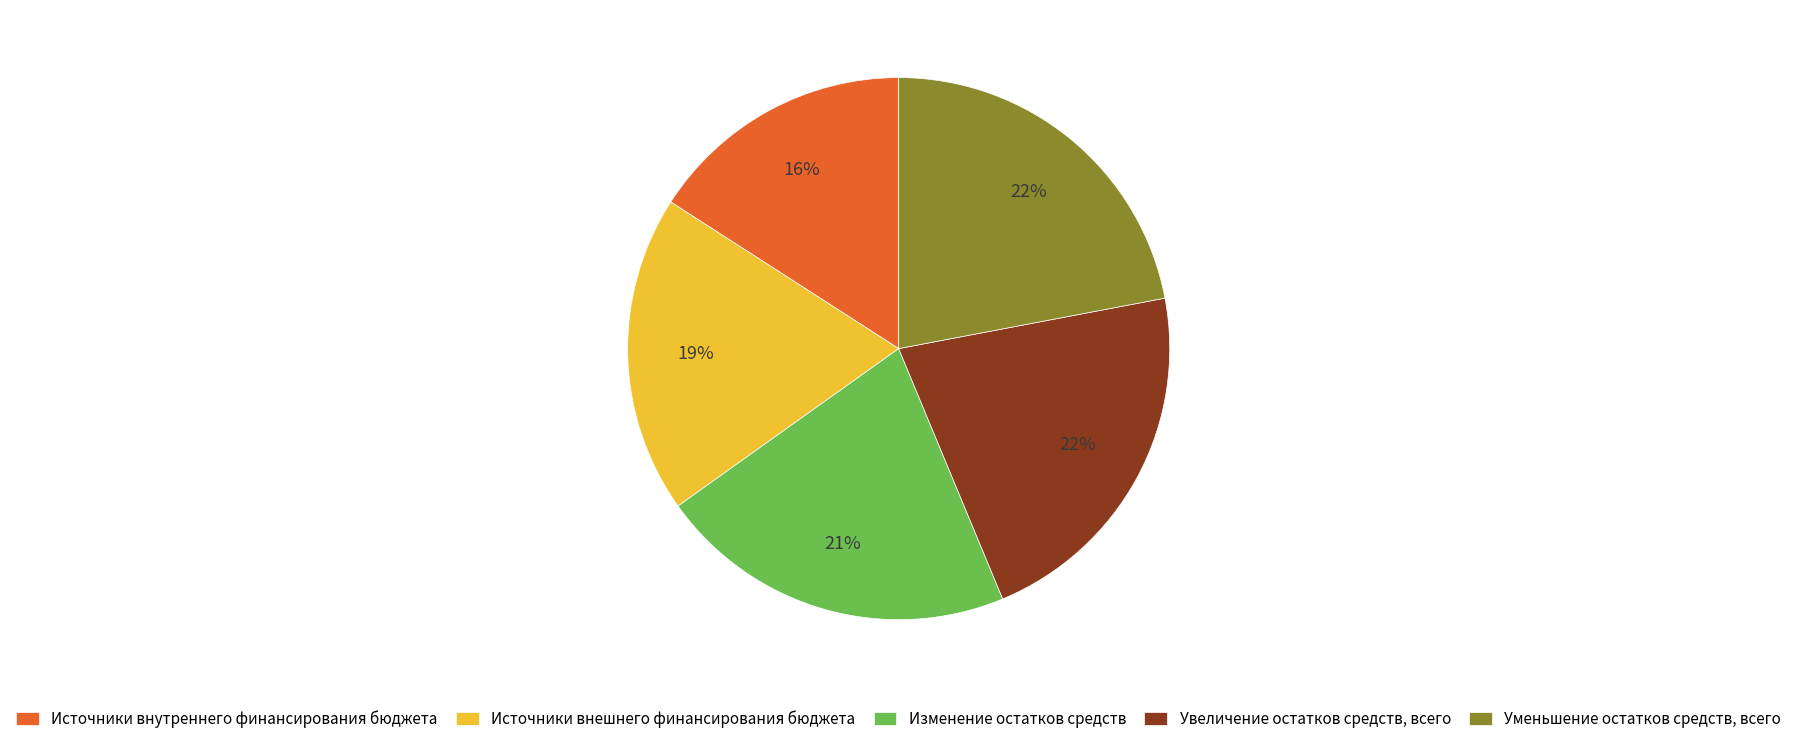

To the nearest percent, what is the average slice percentage?

20%